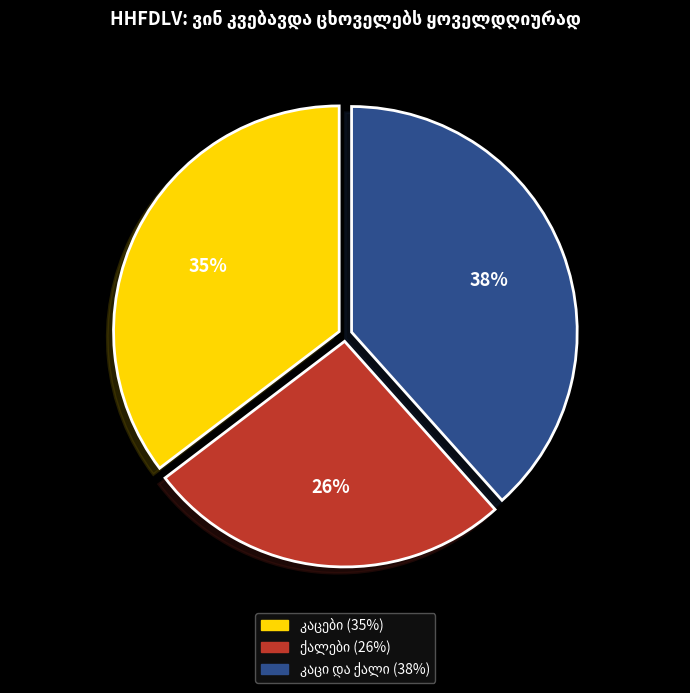

To the nearest percent, what is the difference between the largest and smallest slice percentages?

12%